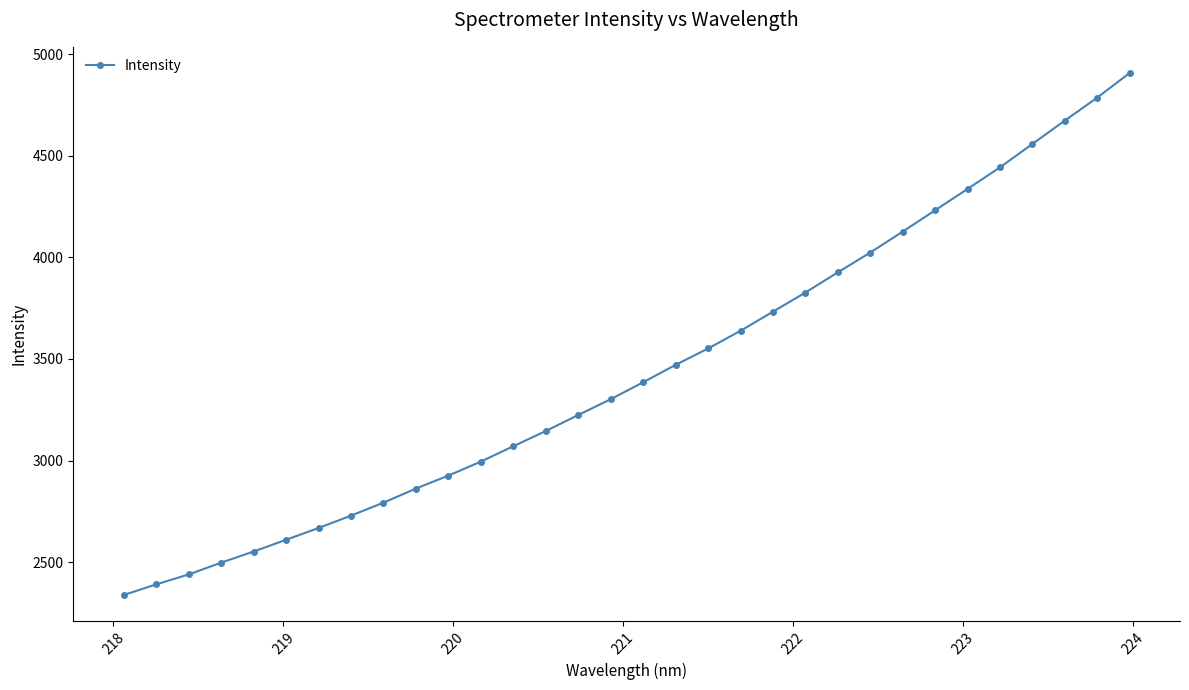

What is the minimum value shown in the chart?

2338.3